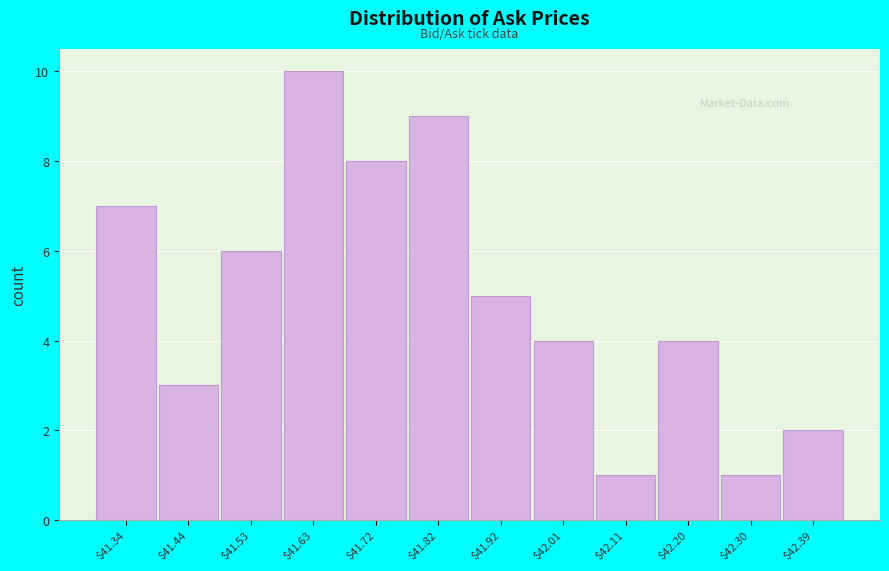

Reading left to right, list all the values displayed in this chart.

7	3	6	10	8	9	5	4	1	4	1	2